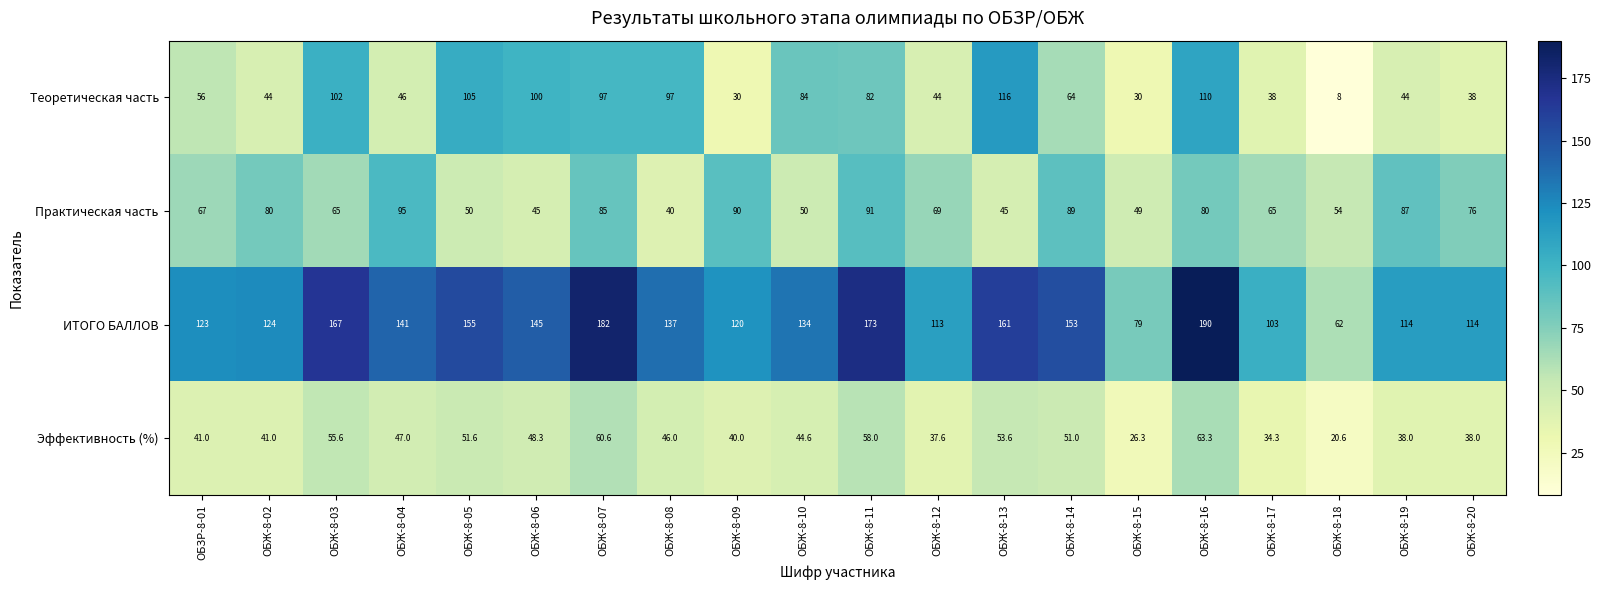

The Теоретическая часть series shows 64.0 at ОБЖ-8-14. True or false?

True